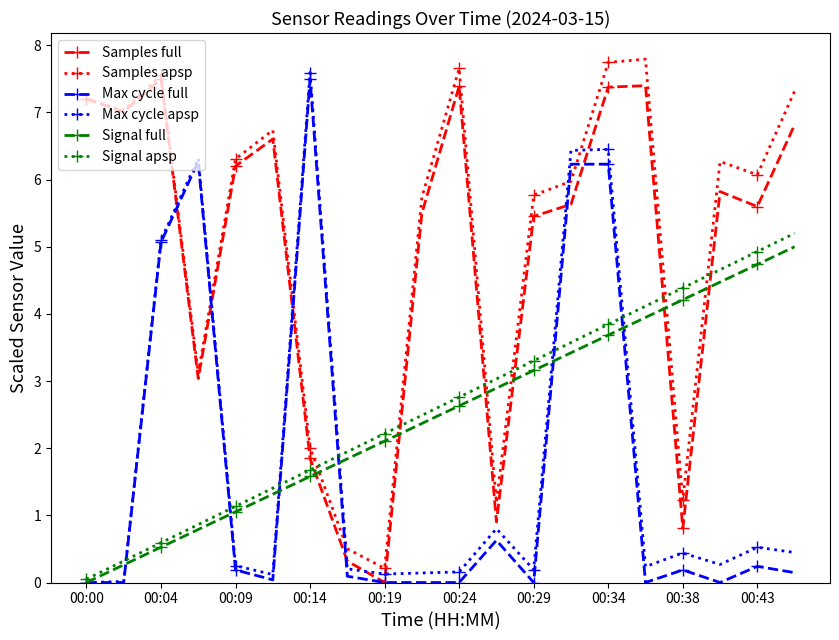

True or false: Signal apsp and Samples full cross at least once.

True